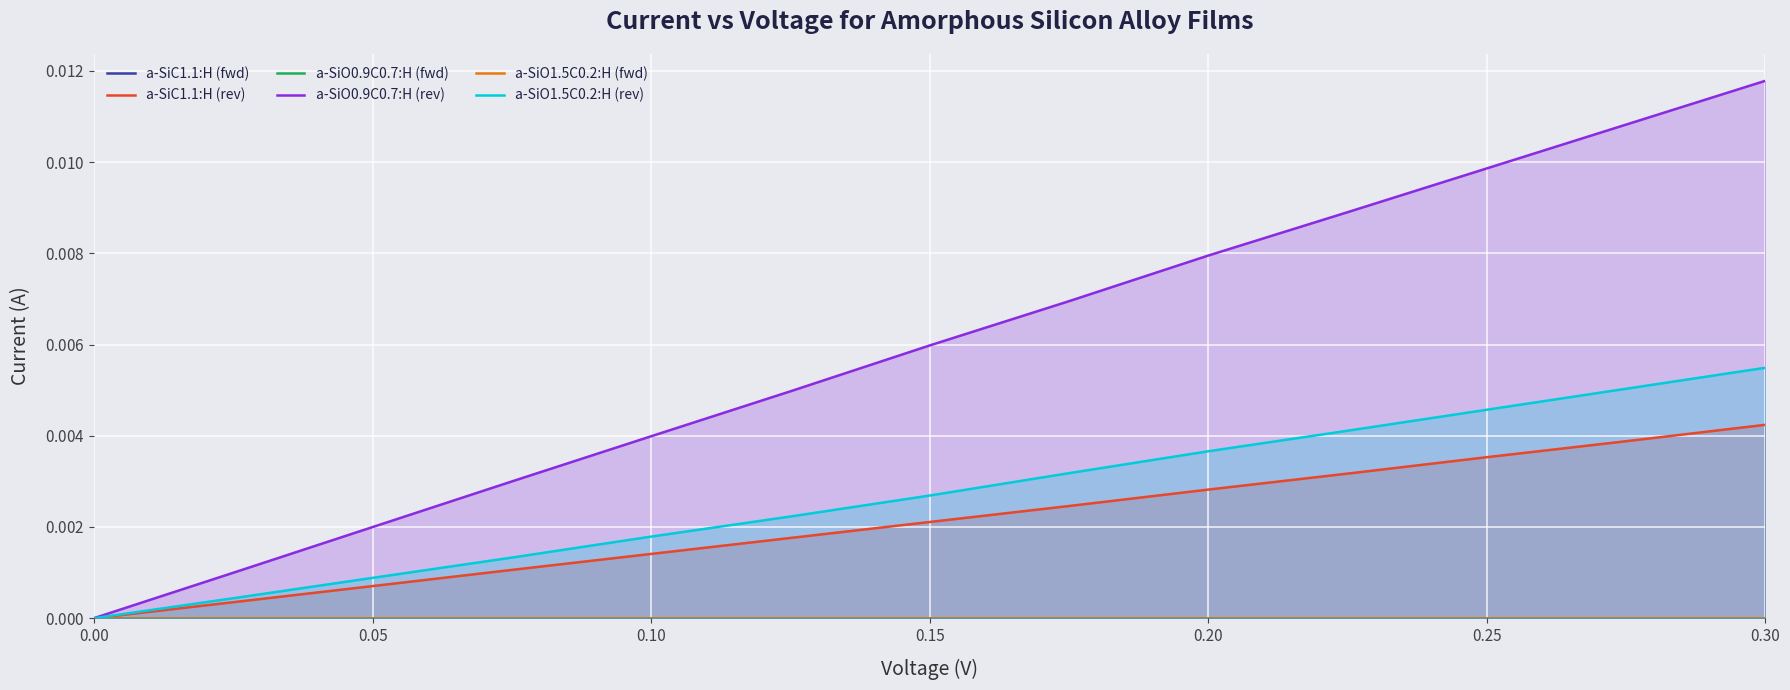

Reading right to left, what are all the values shown in this chart?

a-SiC1.1:H (fwd): 0.0	0.0	0.0	0.0	0.0	0.0	0.0	0.0	0.0	0.0	0.0	0.0	0.0
a-SiC1.1:H (rev): 0.0	0.0	0.0	0.0	0.0	0.0	0.0	0.0	0.0	0.0	0.0	0.0	0.0
a-SiO0.9C0.7:H (fwd): 0.0	0.0	0.0	0.0	0.0	0.0	0.0	0.0	0.0	0.0	0.0	0.0	0.0
a-SiO0.9C0.7:H (rev): 0.0	0.0	0.0	0.0	0.0	0.0	0.0	0.0	0.0	0.0	0.0	0.0	0.0
a-SiO1.5C0.2:H (fwd): 0.0	0.0	0.0	0.0	0.0	0.0	0.0	0.0	0.0	0.0	0.0	0.0	0.0
a-SiO1.5C0.2:H (rev): 0.0	0.0	0.0	0.0	0.0	0.0	0.0	0.0	0.0	0.0	0.0	0.0	0.0